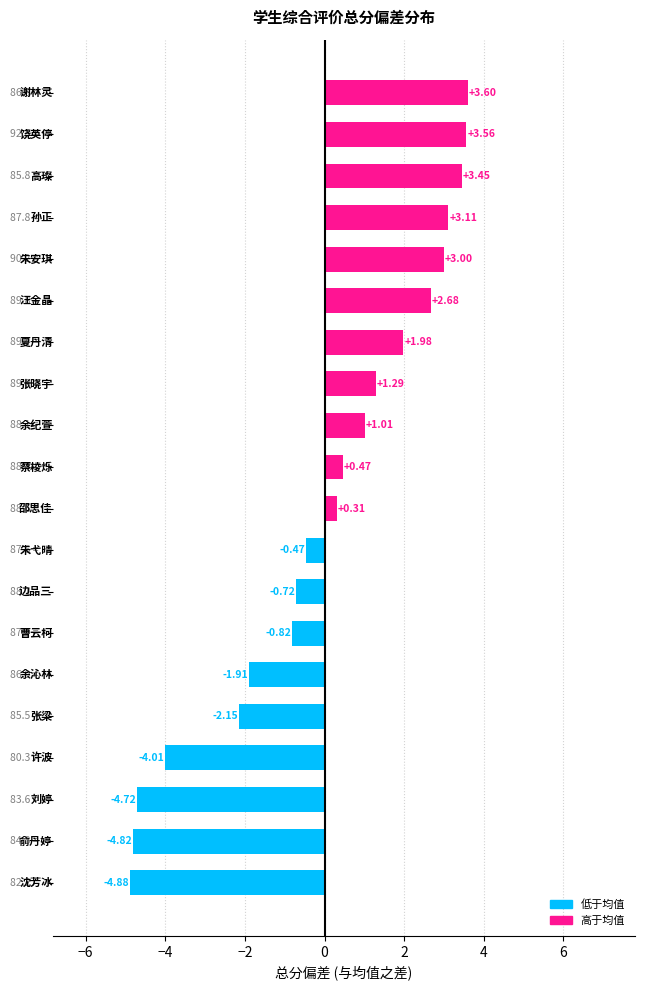

Count the number of values greater than 0.

11